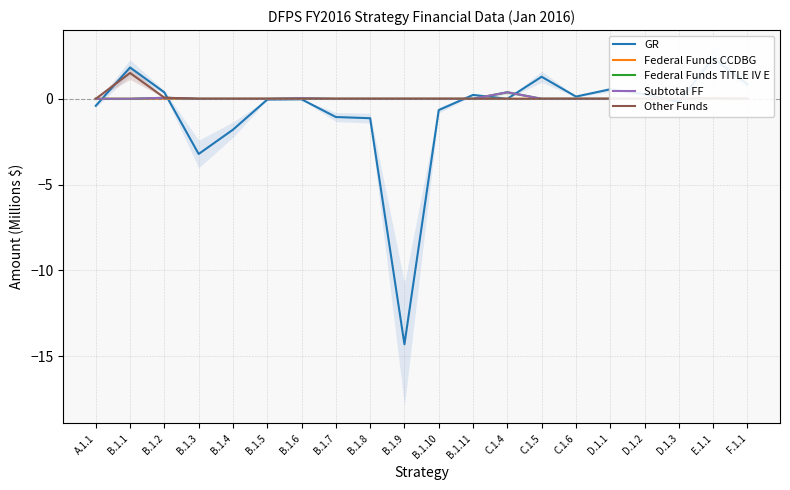

Is this an area chart (filled region under the line)?

No